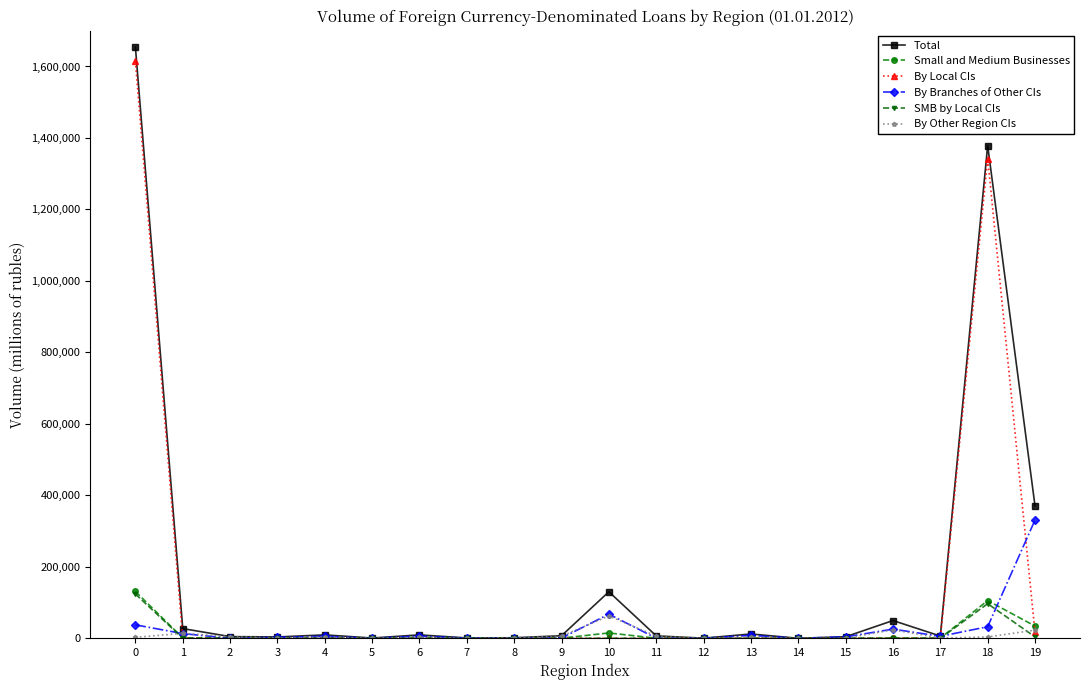

What is the spread (max minus min) of values at 12?

335